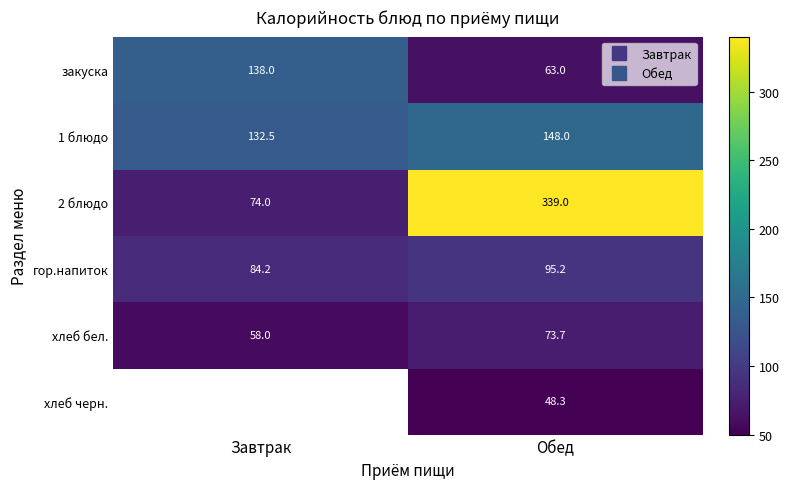

Count the закуска values in the range 63 to 138.

2